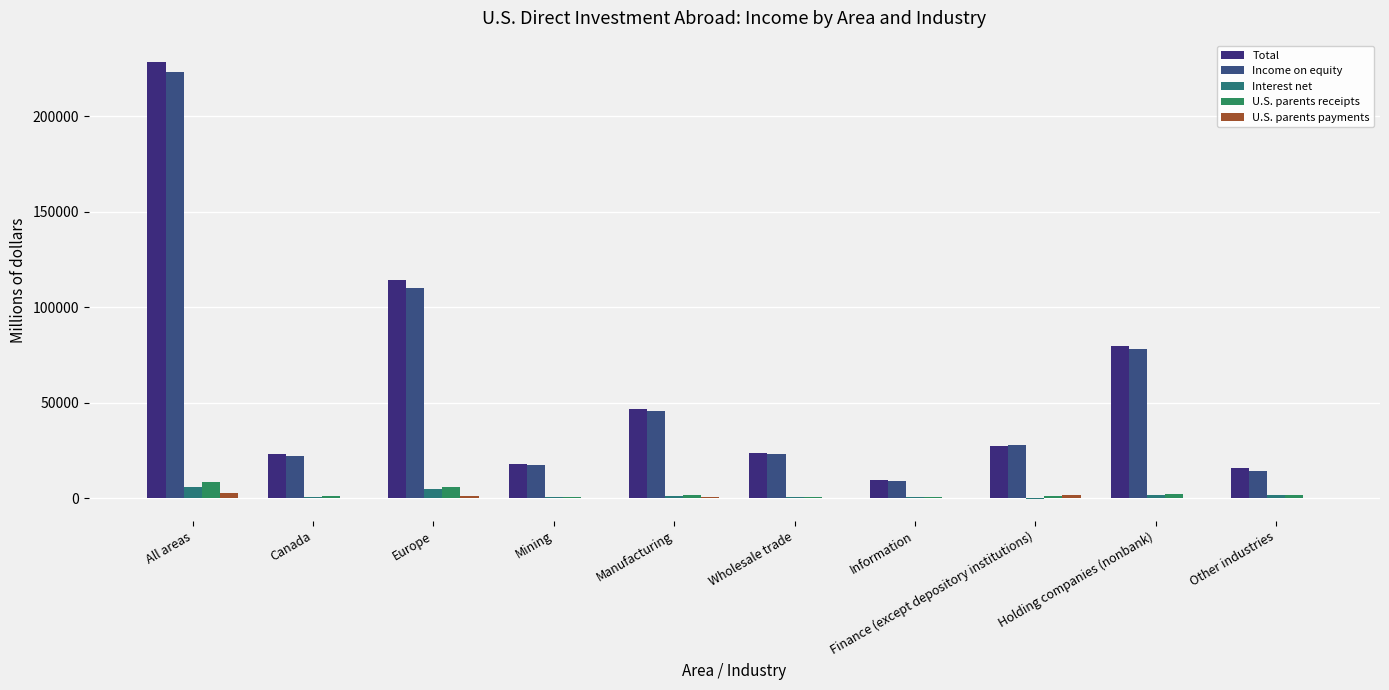

What is the spread (max minus min) of values at Holding companies (nonbank)?

79649